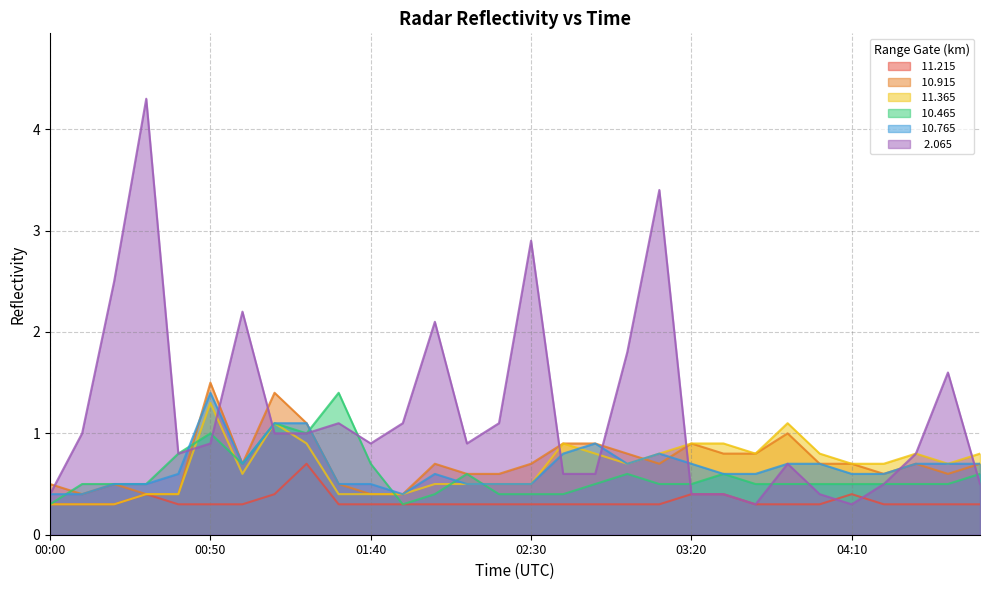

How many times do  10.765 and   2.065 cross each other?

9